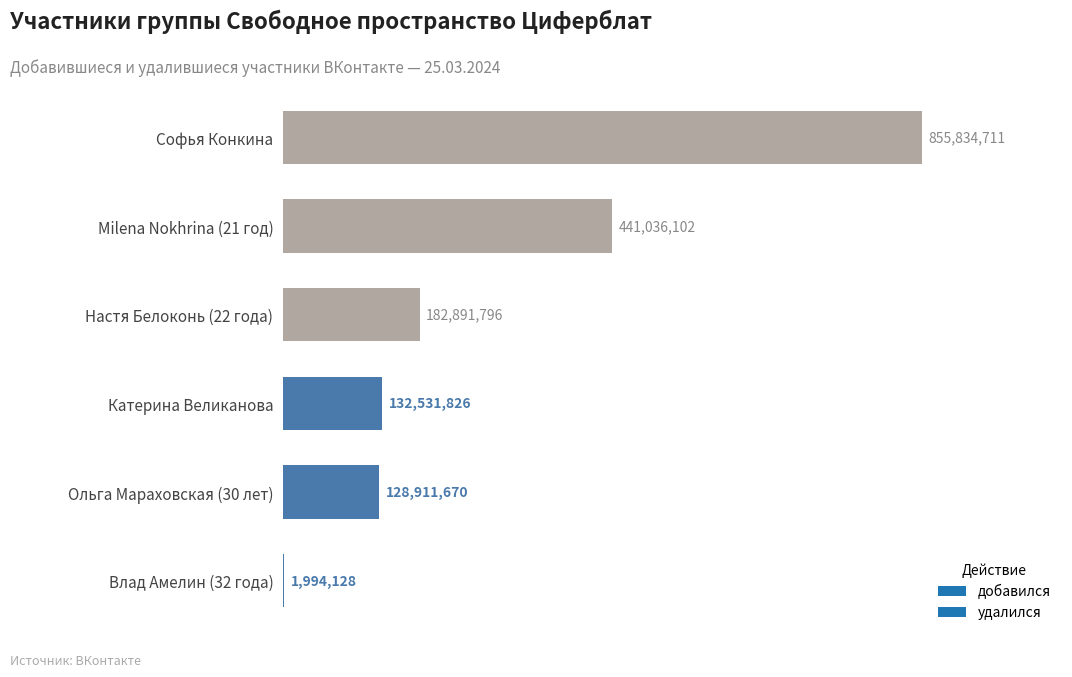

Where does the data first go above 182891796?

Milena Nokhrina (21 год)